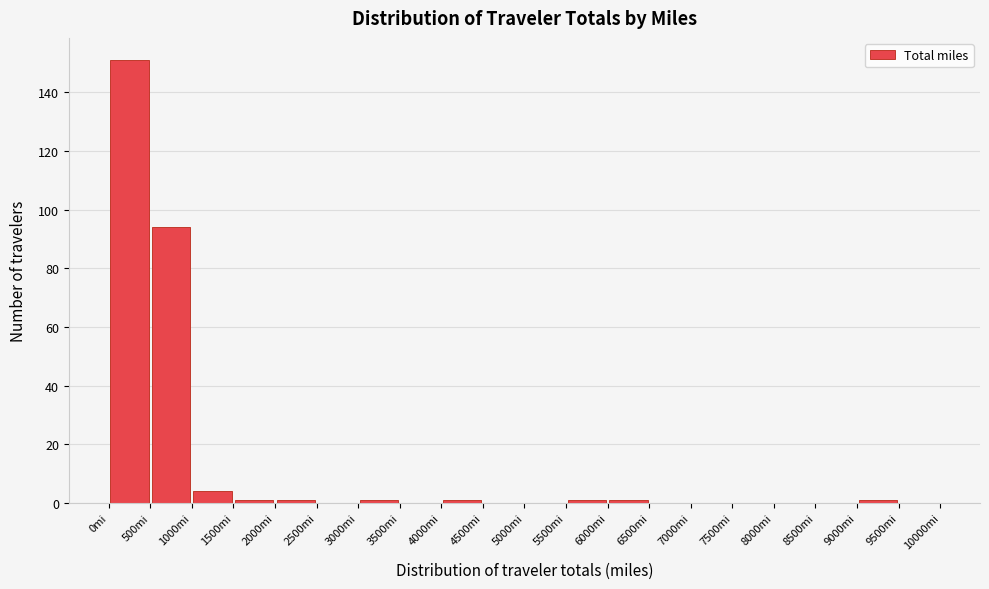

Which range on the x-axis has the tallest bar?

0 to 500